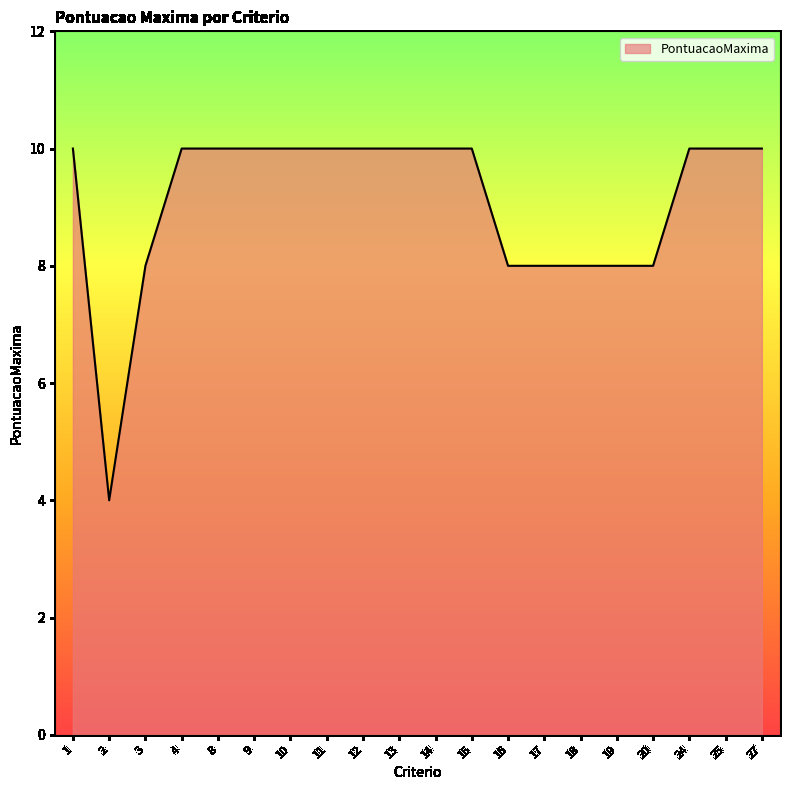

What is the greatest value displayed?

10